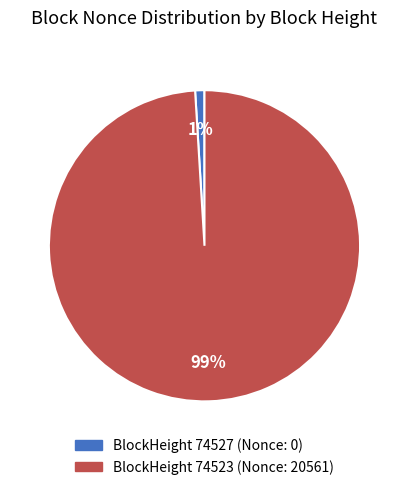

Is there any slice that represents more than half of the pie?

Yes